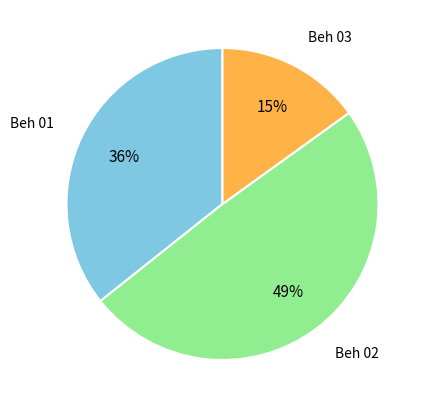

Is there any slice that represents more than half of the pie?

No